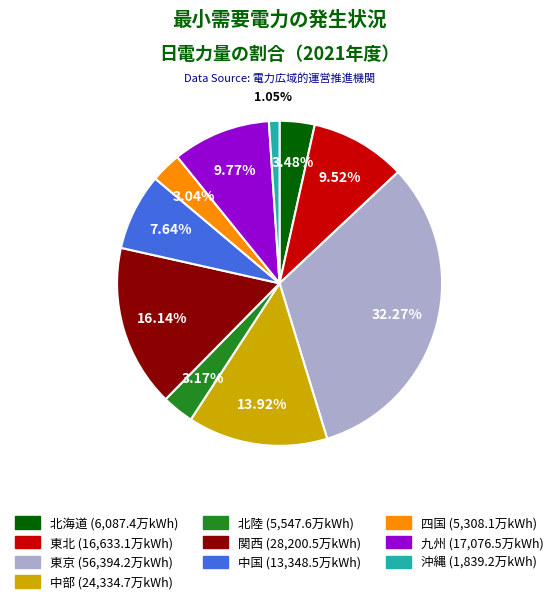

Which category has the biggest portion of the pie?

東京